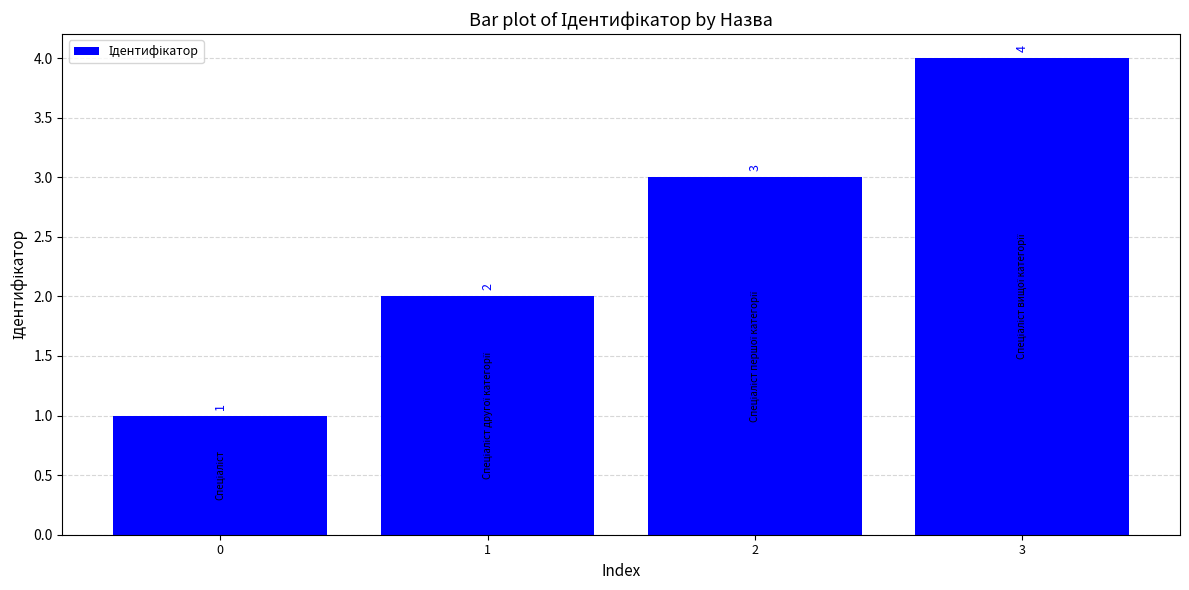

What is the sum of all values?

10